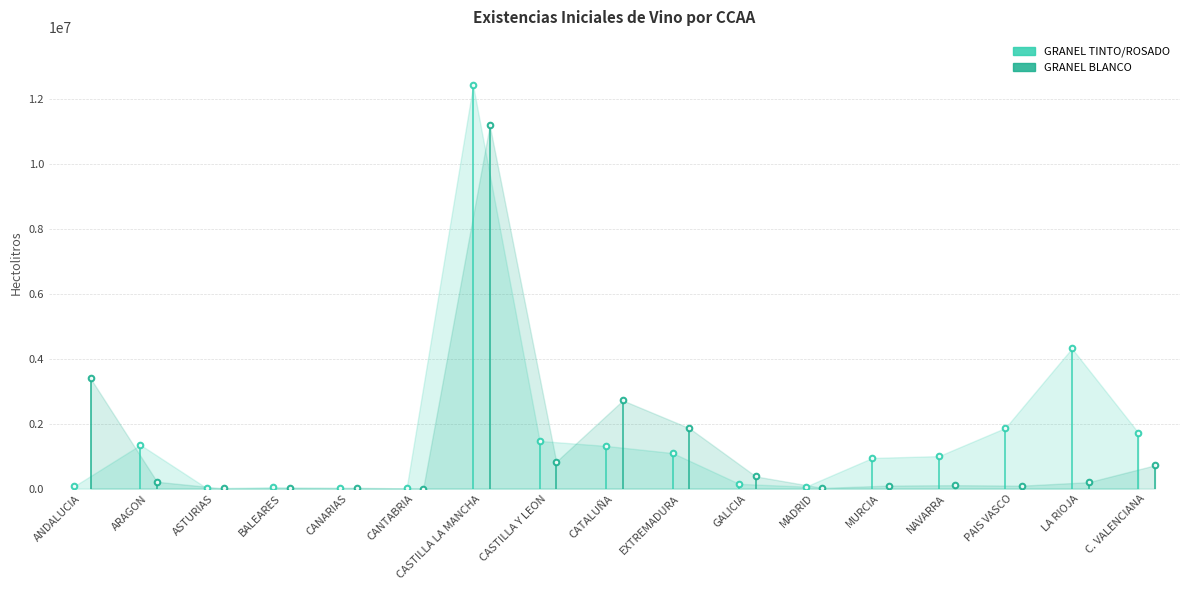

How many series are shown in this chart?

2